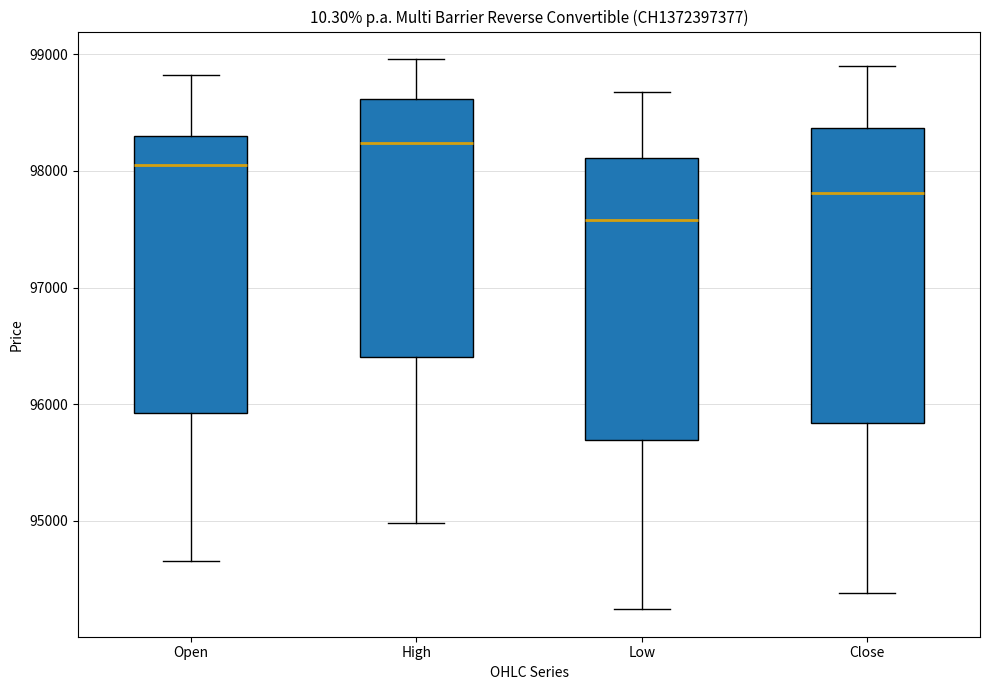

Reading left to right, transcribe this box plot: for each box, give where its median line is, the range the box spans, and where its two whiskers end, as read against the y-axis. The values are not printed on the chart, so give them approximately, as read against the axis.

Open: median 98100, box 95900 to 98300, whiskers 94700 to 98800
High: median 98200, box 96400 to 98600, whiskers 95000 to 99000
Low: median 97600, box 95700 to 98100, whiskers 94200 to 98700
Close: median 97800, box 95800 to 98400, whiskers 94400 to 98900